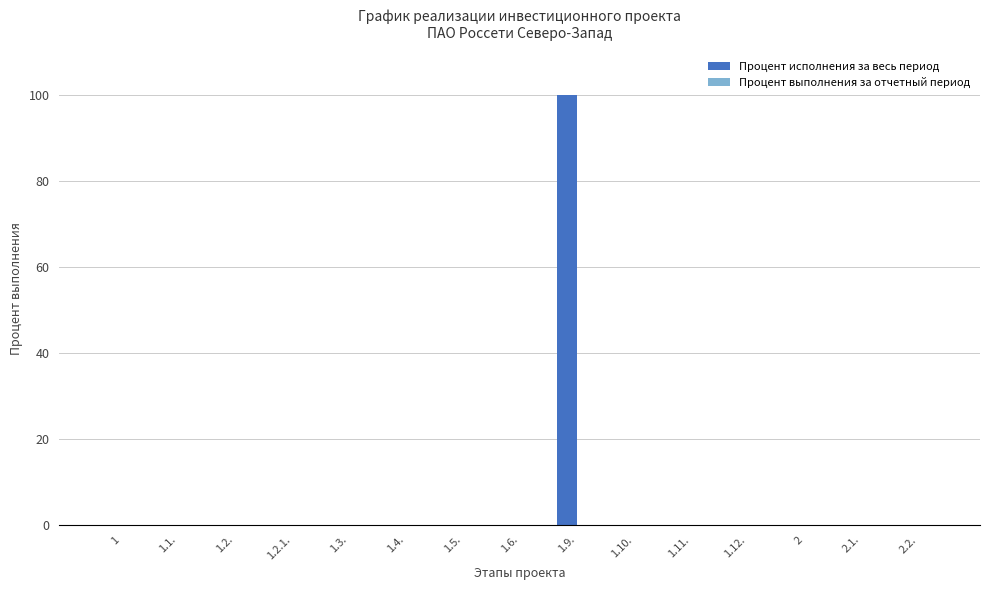

What is the sum of all values?

100